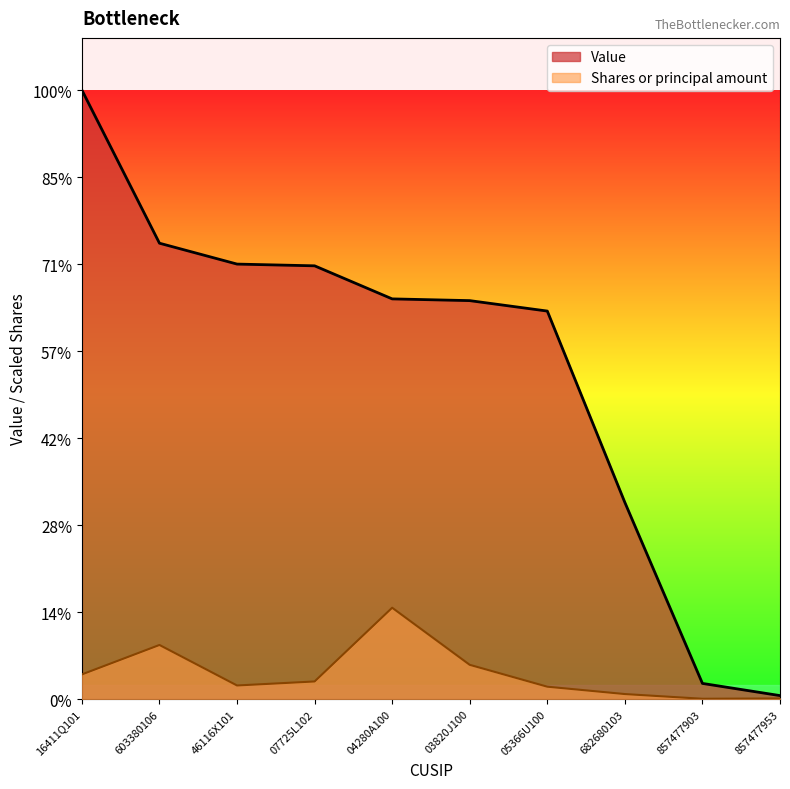

Reading left to right, what are all the values shown in this chart?

Value: 16411Q101=350000.0	603380106=262000.0	46116X101=250000.0	07725L102=249000.0	04280A100=230000.0	03820J100=229000.0	05366U100=223000.0	682680103=113000.0	857477903=9000.0	857477953=2000.0
Shares or principal amount: 16411Q101=14176.9	603380106=31095.7	46116X101=7817.0	07725L102=10123.4	04280A100=52500.0	03820J100=19682.6	05366U100=7120.6	682680103=2885.1	857477903=182.0	857477953=364.0